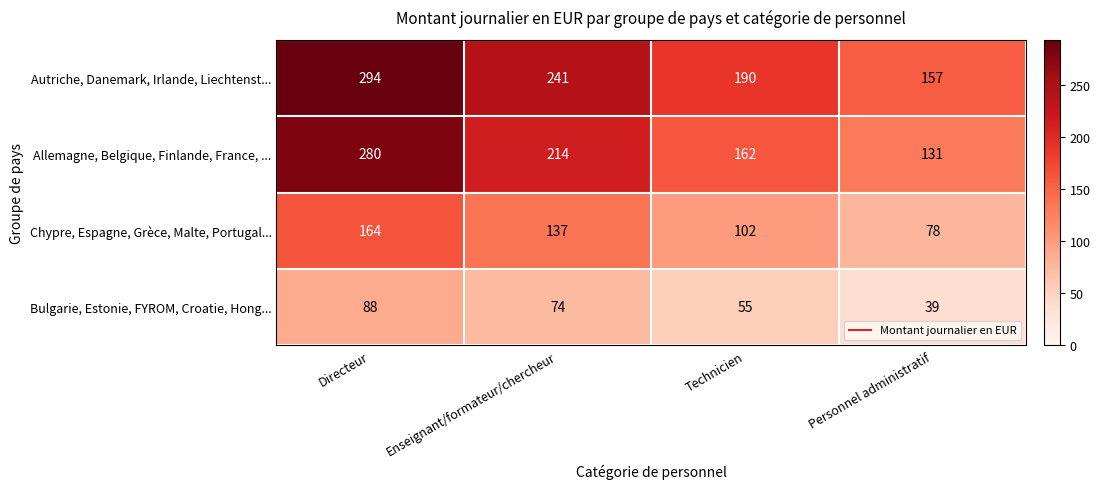

What is the approximate value of Chypre, Espagne, Grèce, Malte, Portugal... at Technicien?

102